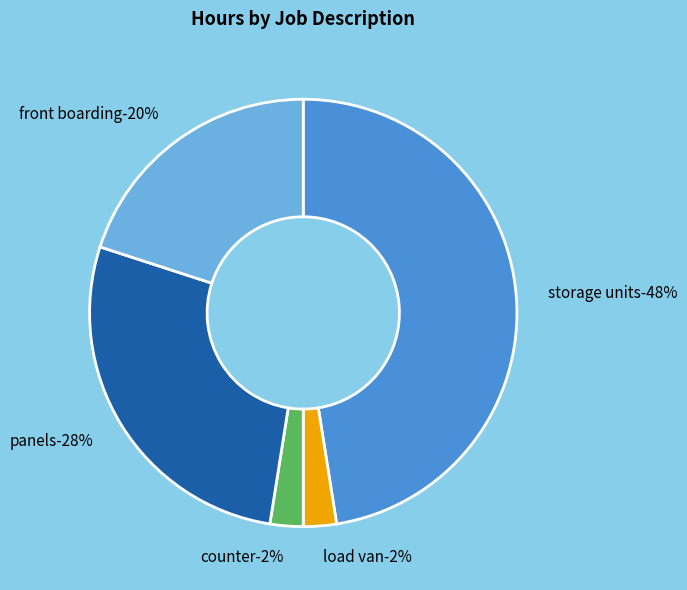

To the nearest percent, what is the average slice percentage?

20%